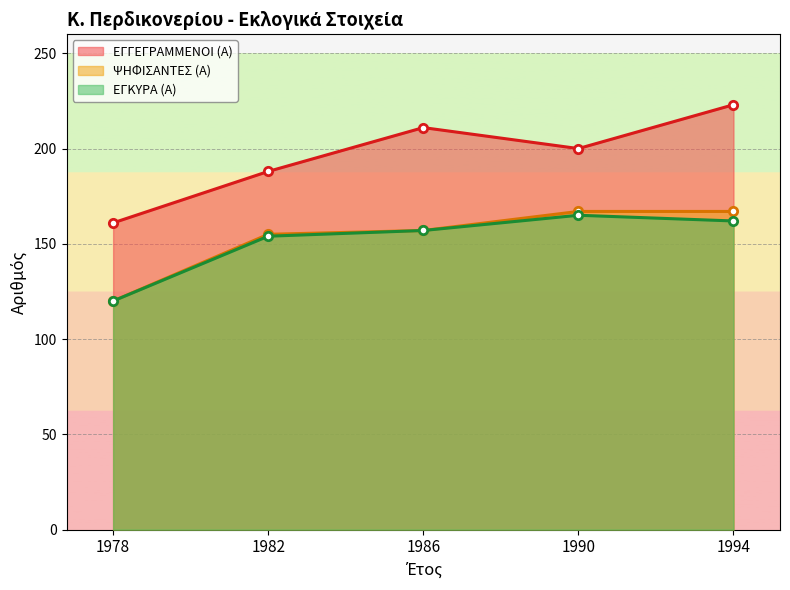

The value of ΕΓΓΕΓΡΑΜΜΕΝΟΙ (Α) at 1994 is 328. True or false?

False